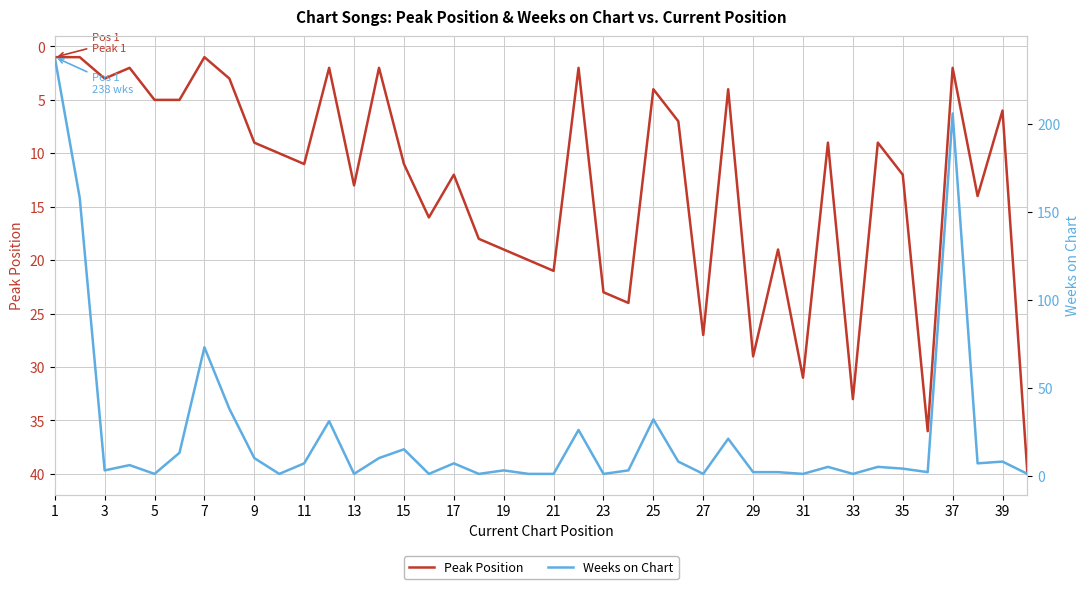

How many values in the Weeks on Chart series exceed 5?

19